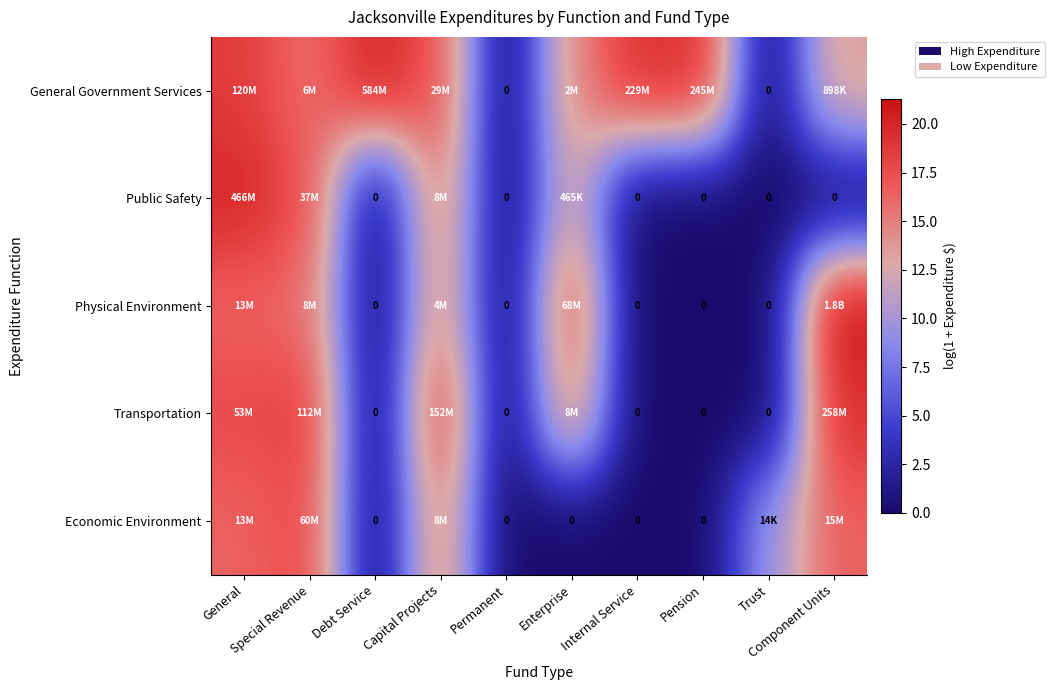

True or false: Transportation has a value of 19.4 at Component Units.

True